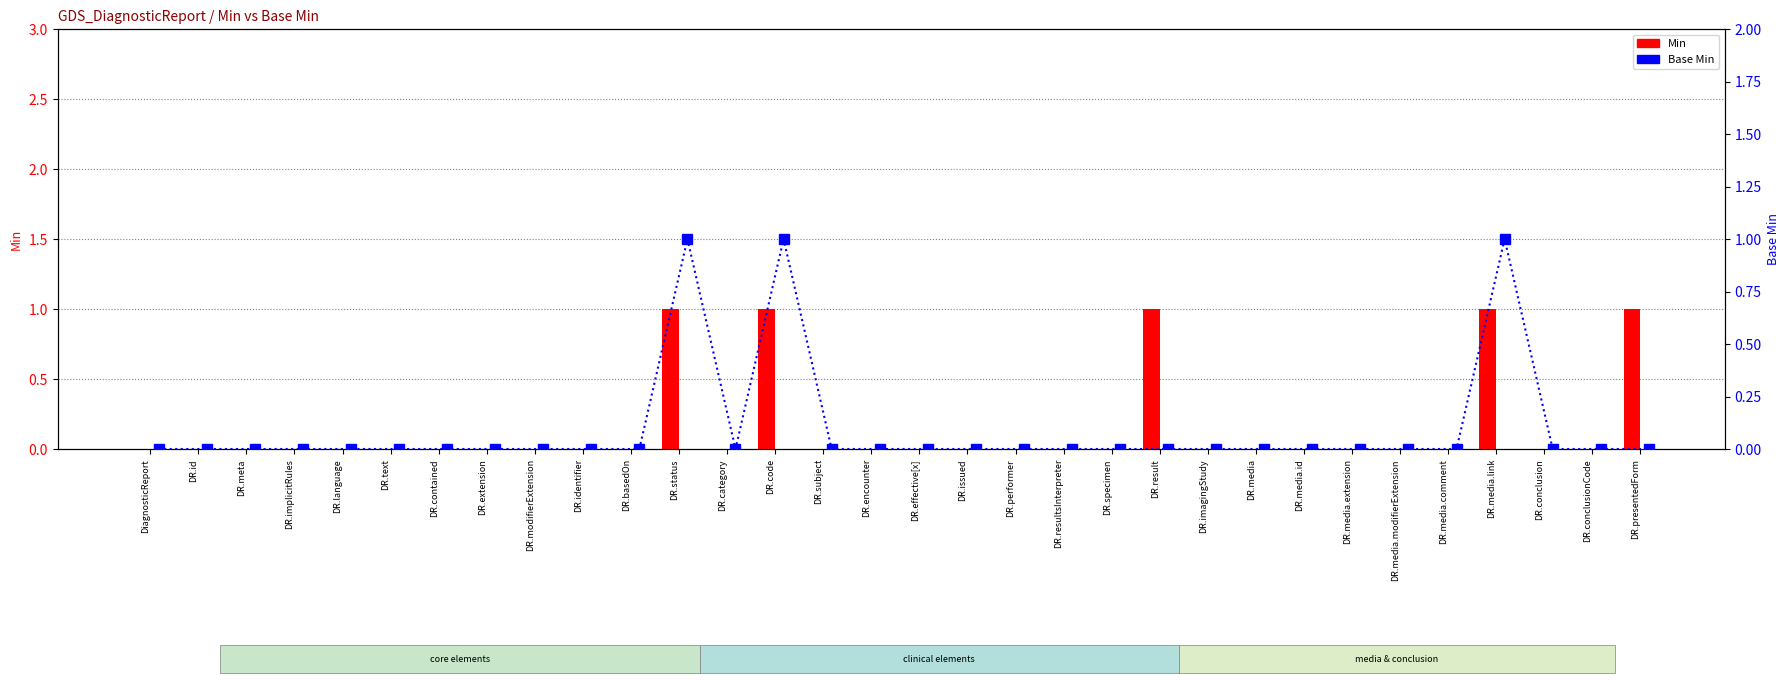

What position from the left is DR.language?

5